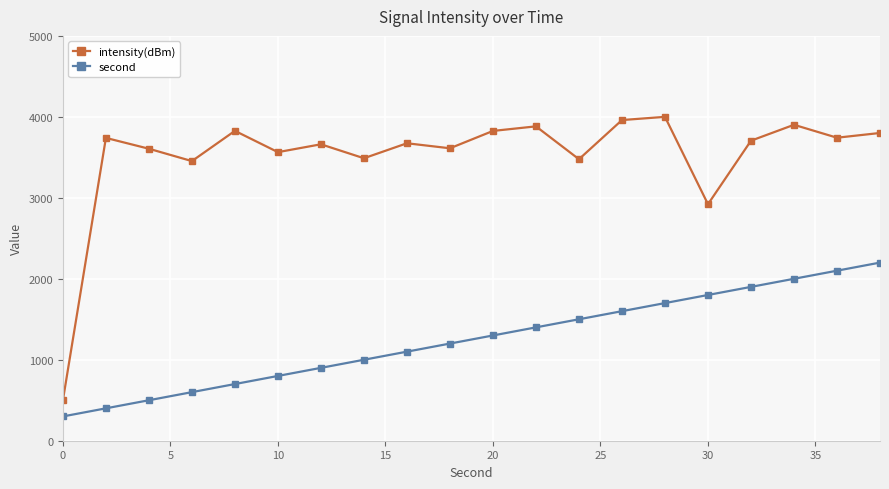

Which series has the largest total across all categories?

intensity(dBm)